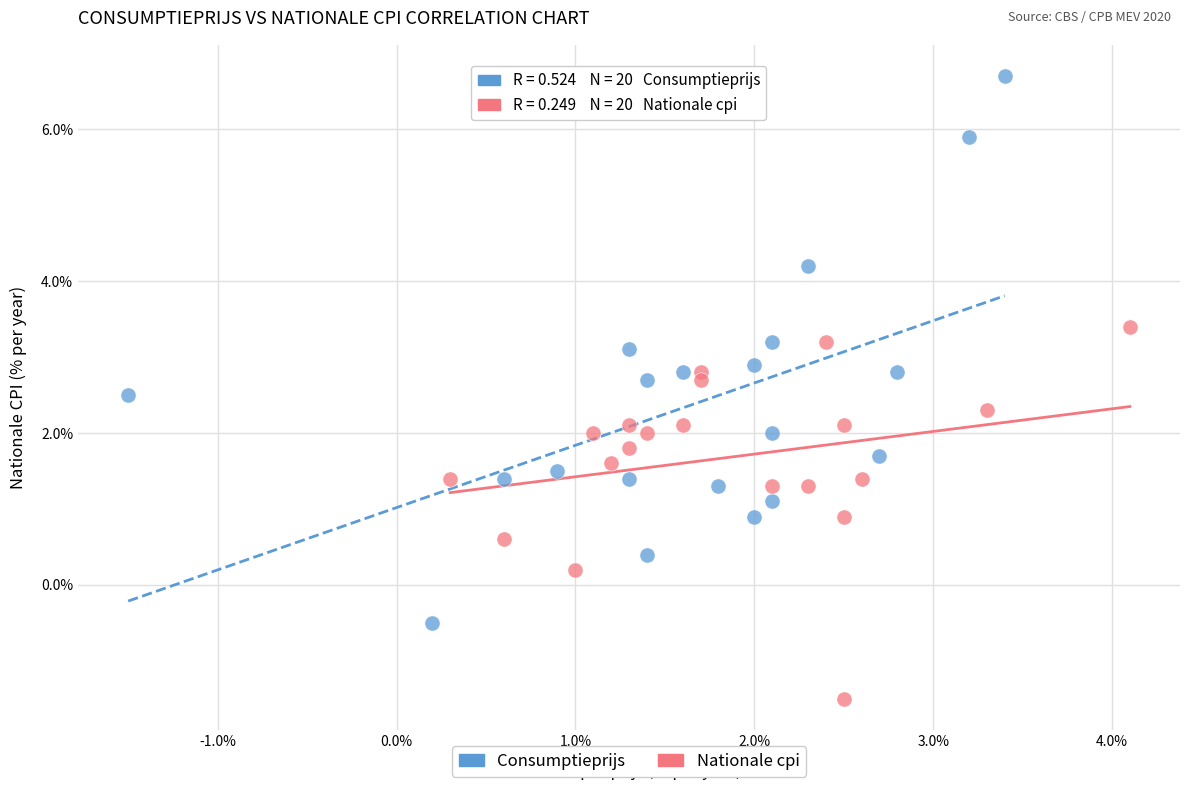

Which series reaches the minimum Y coordinate?

Nationale cpi